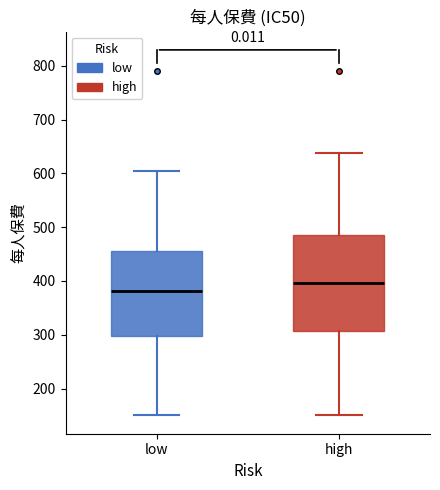

Where does the median line of the box for low sit on the y-axis? The values are not printed on the chart, so give them approximately, as read against the axis.

380